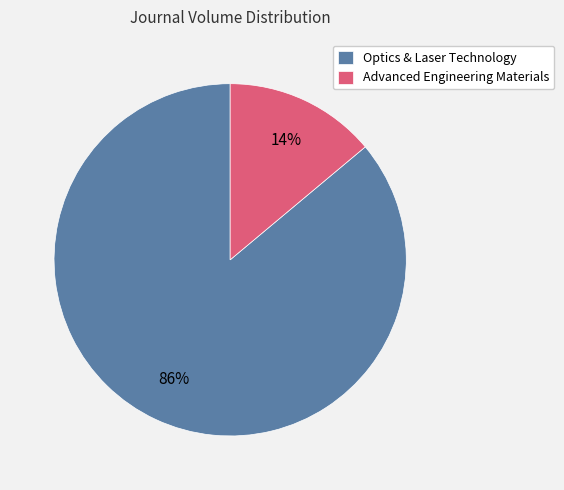

To the nearest percent, what is the combined percentage of Optics & Laser Technology and Advanced Engineering Materials?

100%